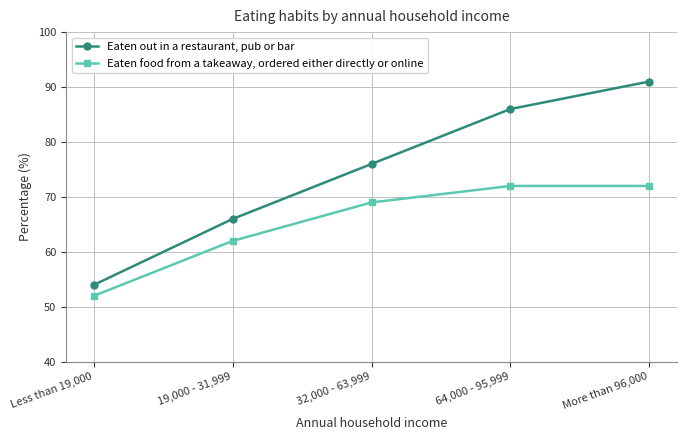

Which series has the largest total across all categories?

Eaten out in a restaurant, pub or bar